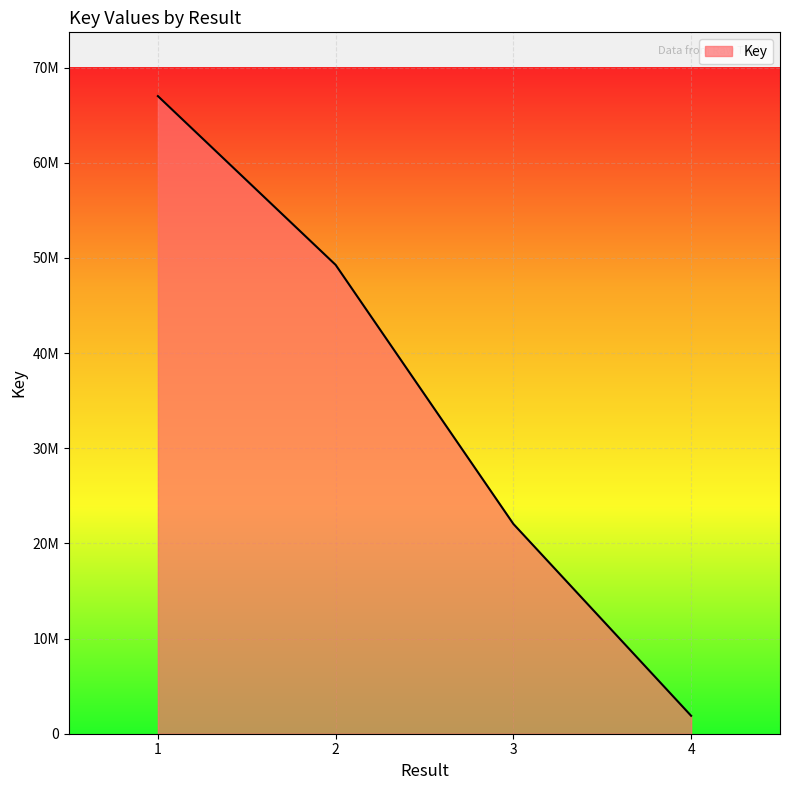

What is the sum of the values at 4 and 2?

51152742